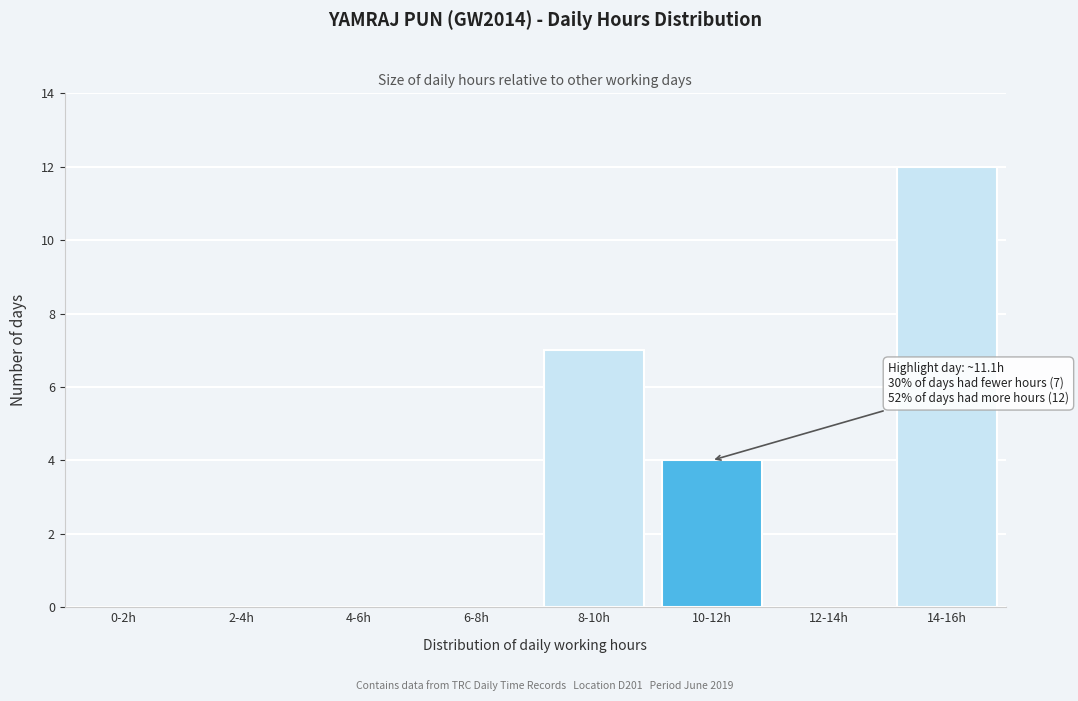

Reading left to right, extract all data points from this chart.

0-2h=0	2-4h=0	4-6h=0	6-8h=0	8-10h=7	10-12h=4	12-14h=0	14-16h=12